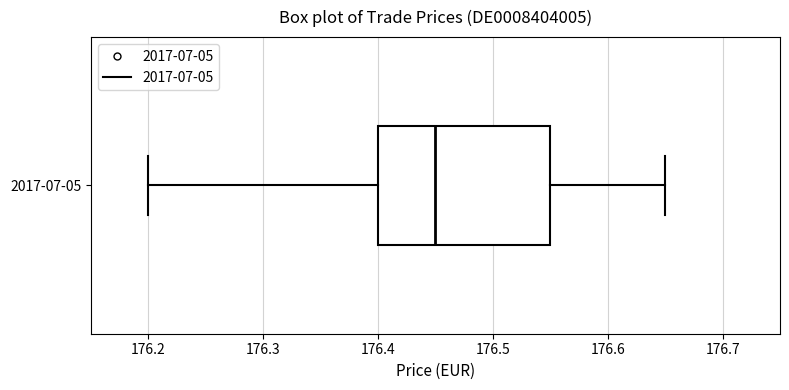

Transcribe this box plot: give where the median line is, the range the box spans, and where the two whiskers end, as read against the x-axis. The values are not printed on the chart, so give them approximately, as read against the axis.

median 176.45, box 176.40 to 176.55, whiskers 176.20 to 176.65